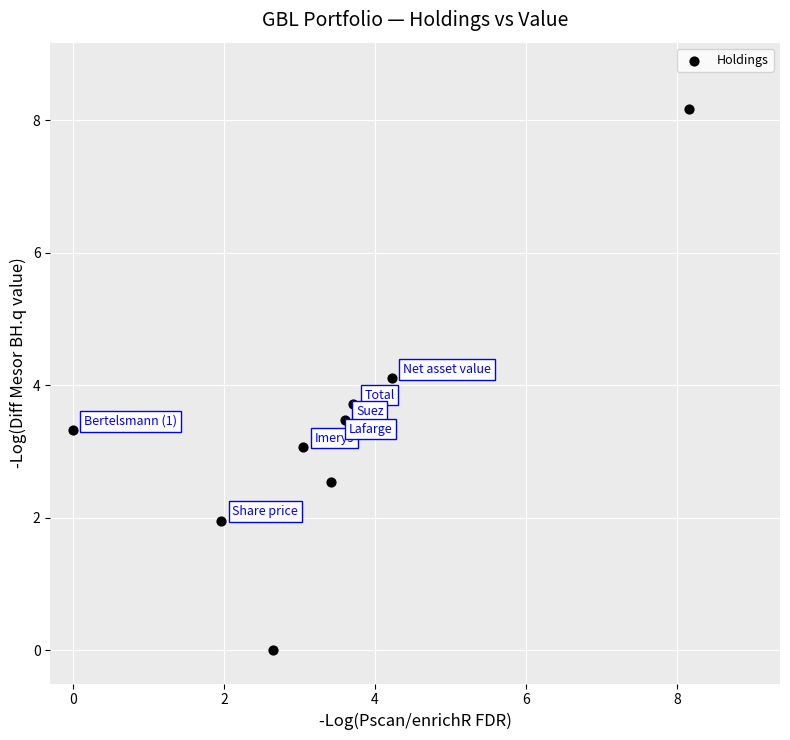

What Y value in the scatter plot is closest to 4?

4.1